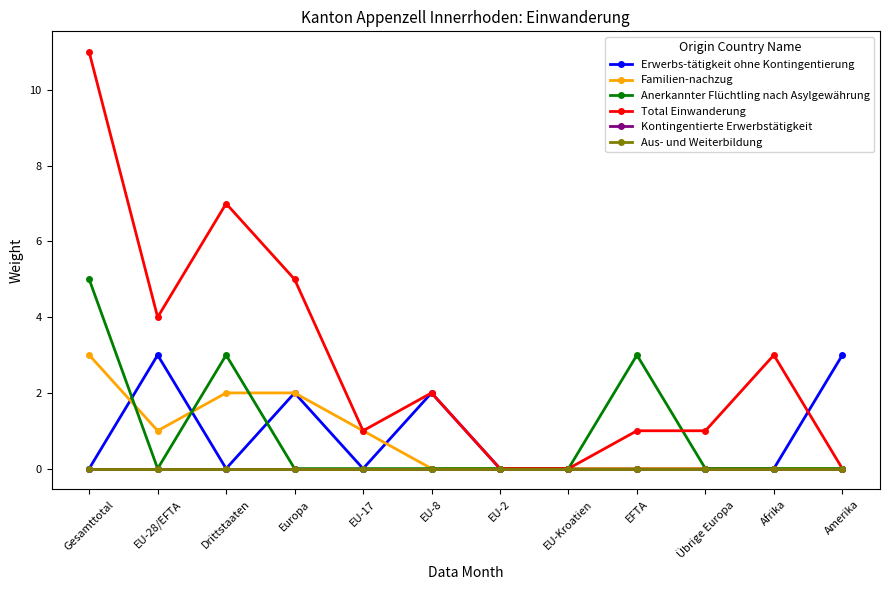

Is this an area chart (filled region under the line)?

No